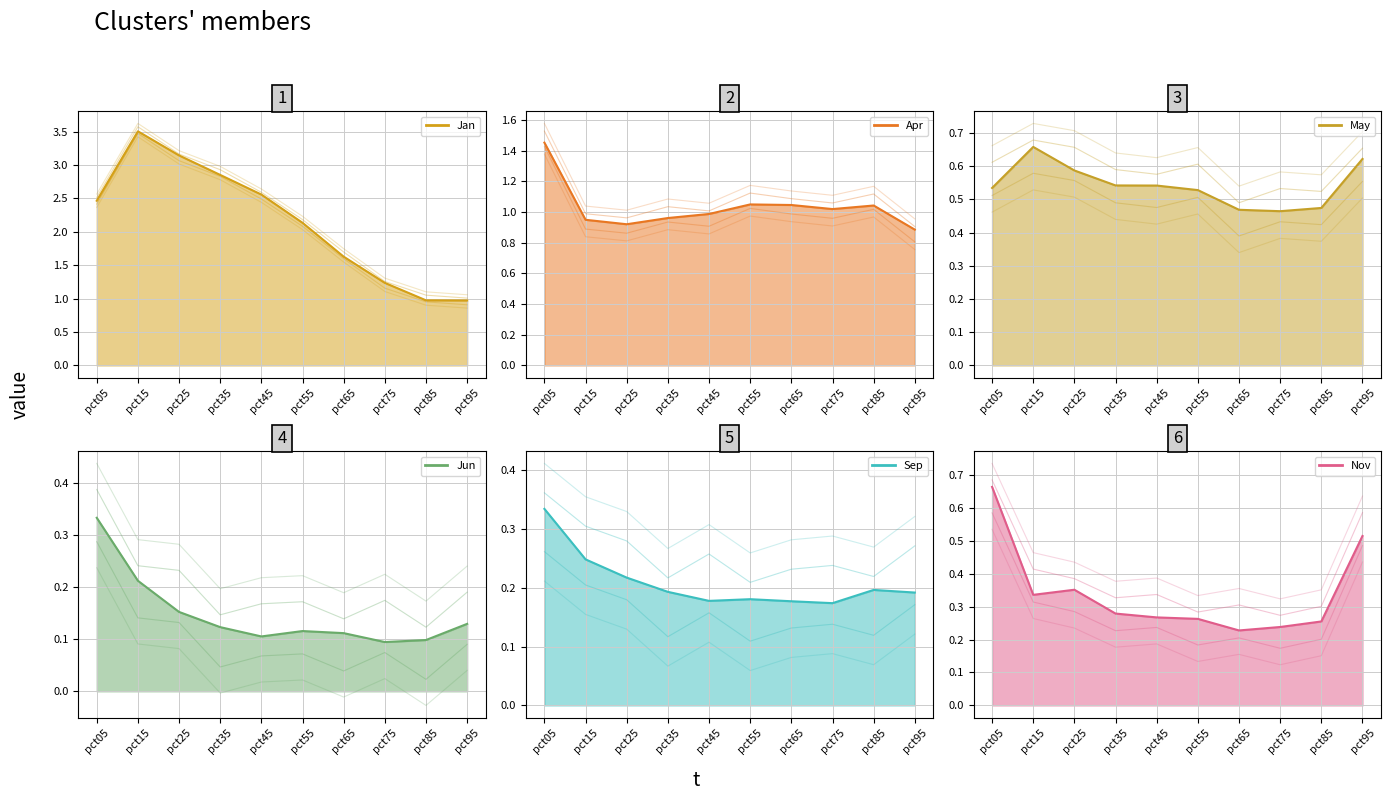

Which category has the lowest value in the Sep series?

pct75